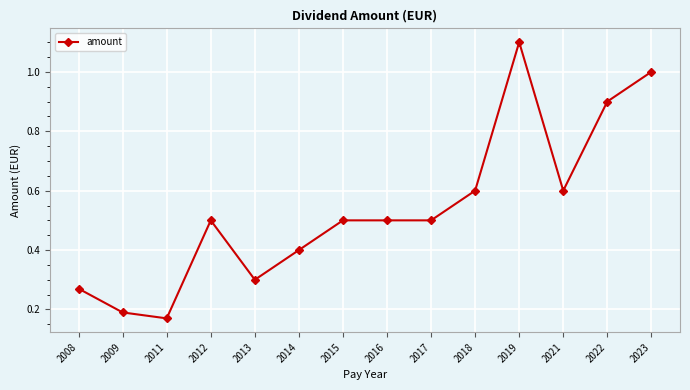

Does the chart have visible grid lines?

Yes